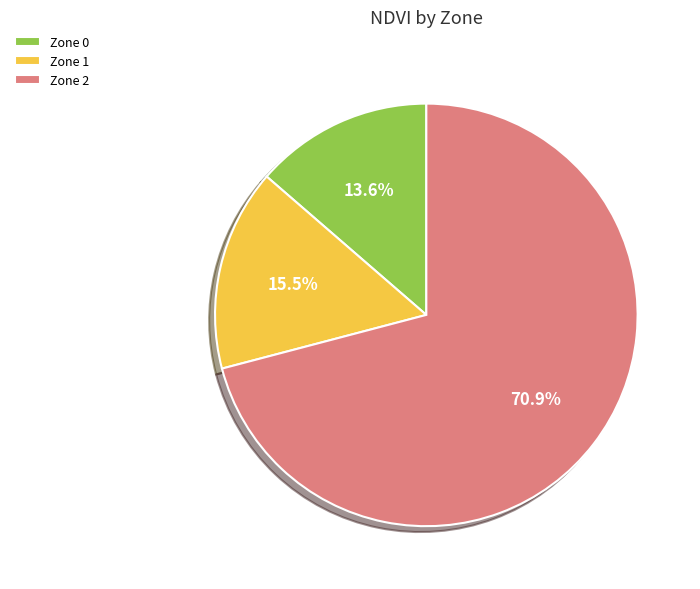

Does Zone 2 account for over 50% of the chart?

Yes